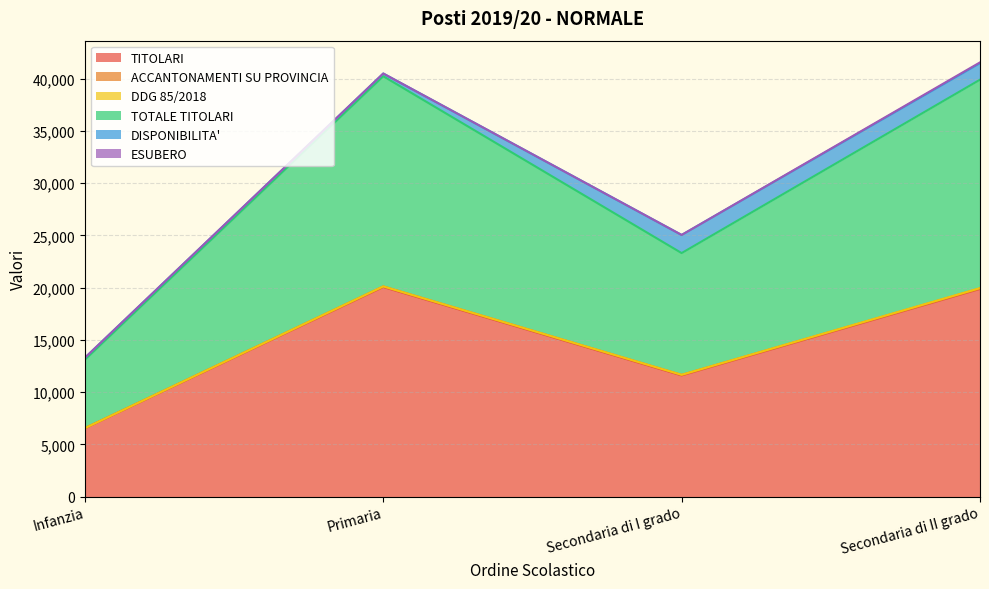

Reading left to right, extract all data points from this chart.

TITOLARI: Infanzia=6531	Primaria=20051	Secondaria di I grado=11591	Secondaria di II grado=19870
ACCANTONAMENTI SU PROVINCIA: Infanzia=14	Primaria=60	Secondaria di I grado=53	Secondaria di II grado=49
DDG 85/2018: Infanzia=0	Primaria=0	Secondaria di I grado=6	Secondaria di II grado=28
TOTALE TITOLARI: Infanzia=6545	Primaria=20111	Secondaria di I grado=11650	Secondaria di II grado=19947
DISPONIBILITA': Infanzia=192	Primaria=263	Secondaria di I grado=1735	Secondaria di II grado=1577
ESUBERO: Infanzia=0	Primaria=0	Secondaria di I grado=0	Secondaria di II grado=80